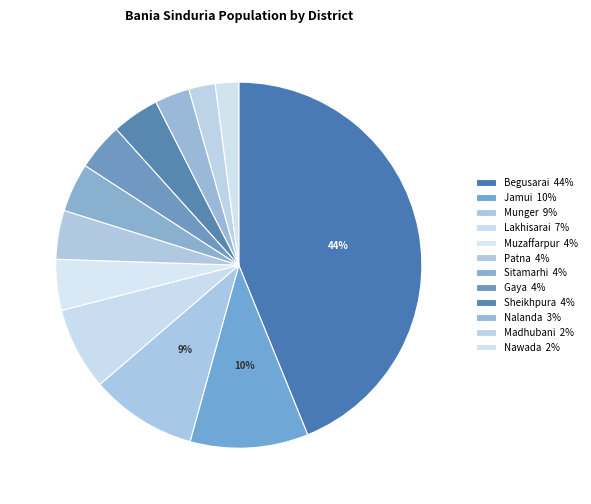

To the nearest percent, what percentage of the pie is Muzaffarpur?

4%